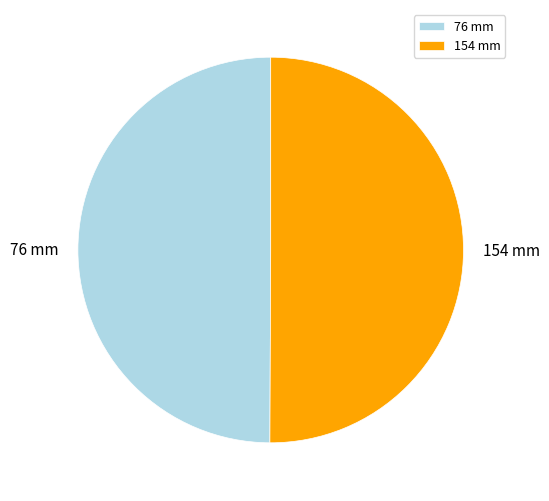

Approximately how many times larger is the value at 76 mm compared to 154 mm?

1.0